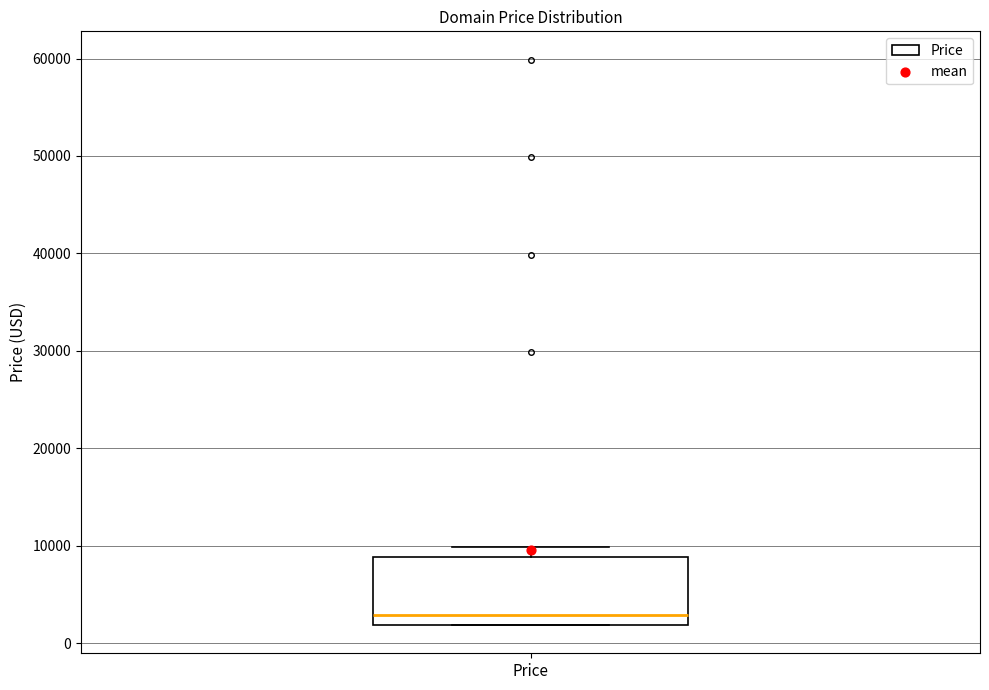

Where does the median line of the box for Price sit on the y-axis? The values are not printed on the chart, so give them approximately, as read against the axis.

3000